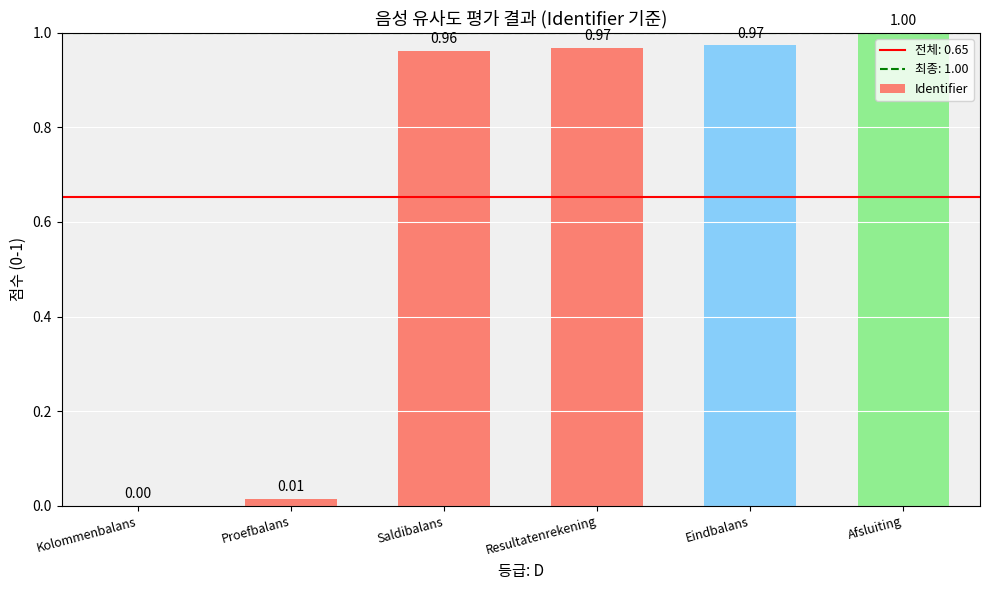

At which category does the chart reach its peak across all series?

Afsluiting